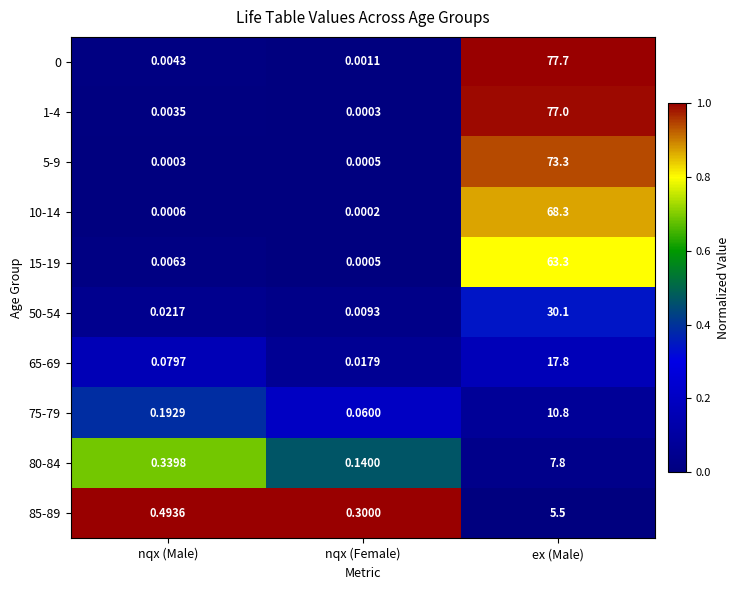

Which category has the lowest value across all series?

nqx (Female)